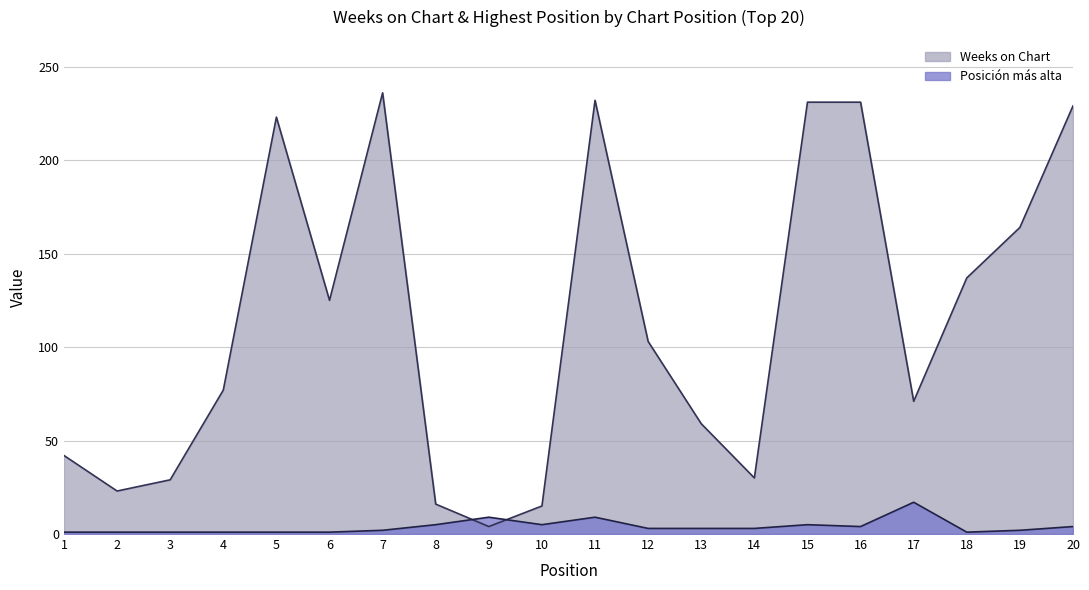

At which category is the sum across all series the highest?

11